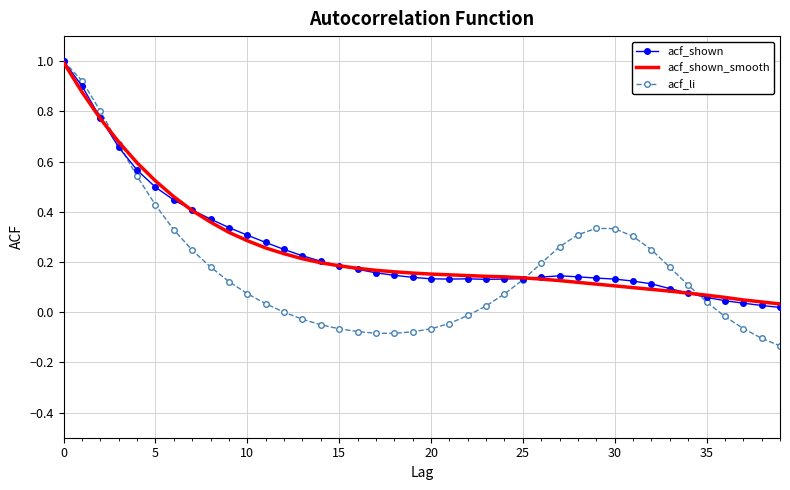

What is the maximum value shown in the chart?

1.0